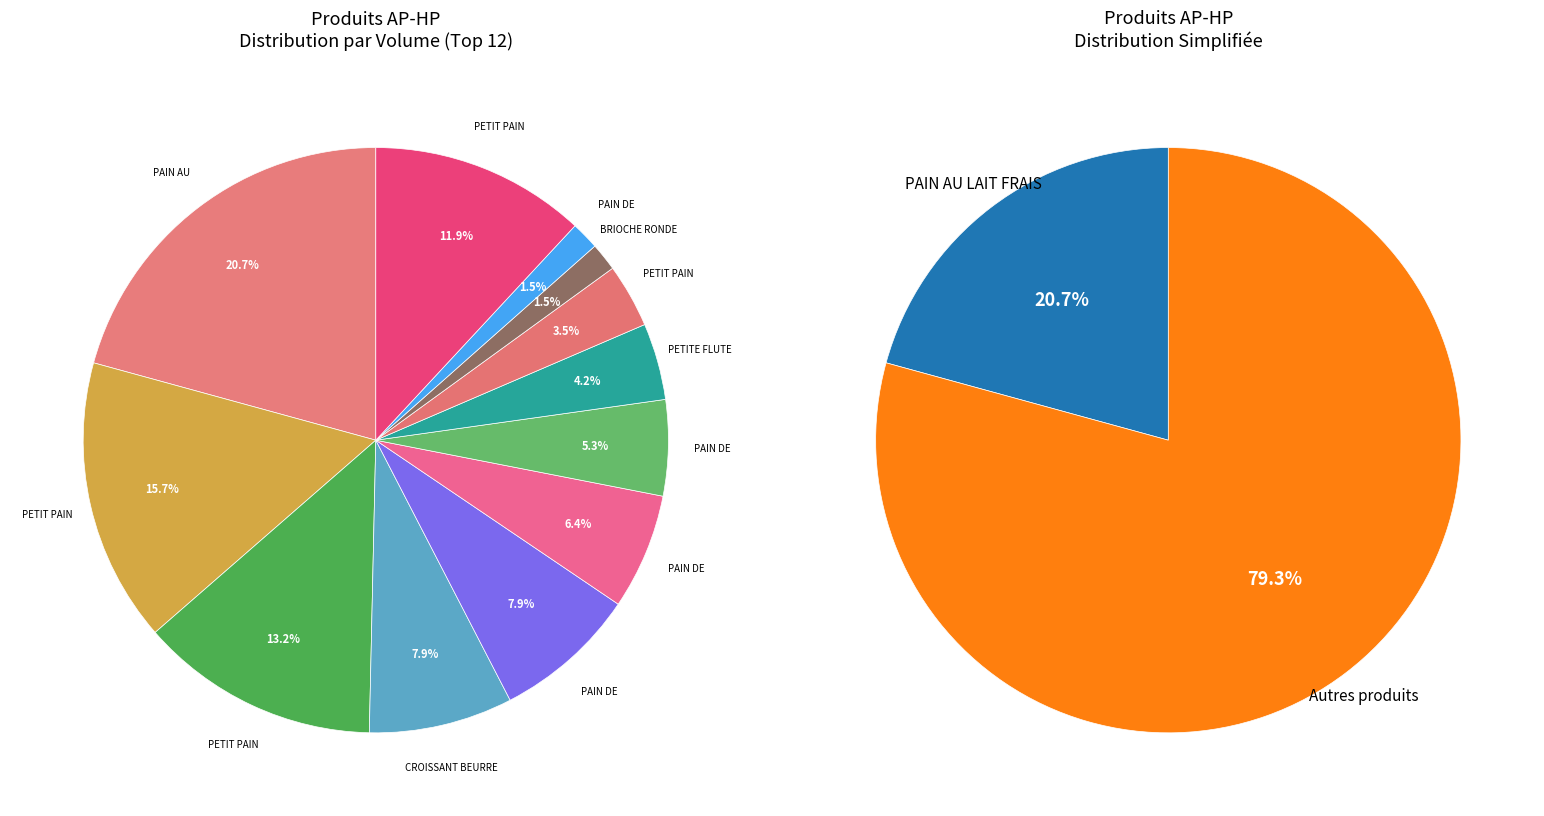

The PETITE FLUTE 50G LABEL ROUGE slice represents 13% of the pie. True or false?

False